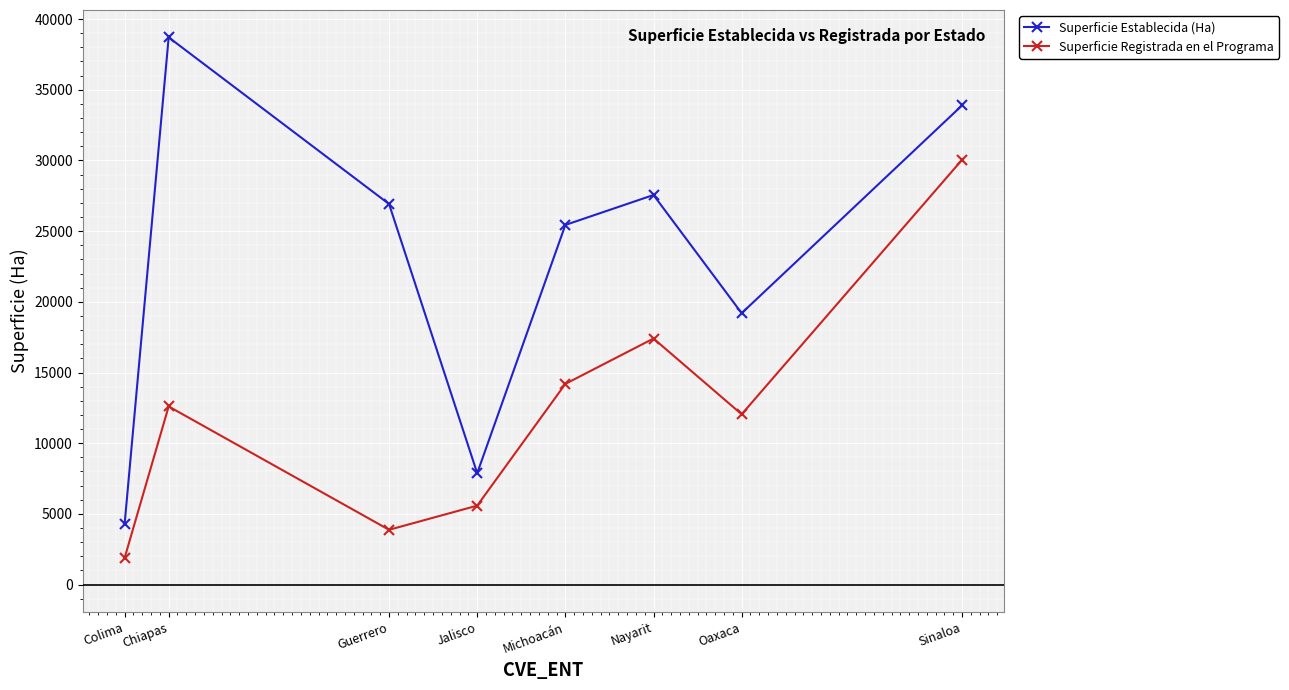

Rank the series by their maximum value, from highest to lowest.

Superficie Establecida (Ha), Superficie Registrada en el Programa